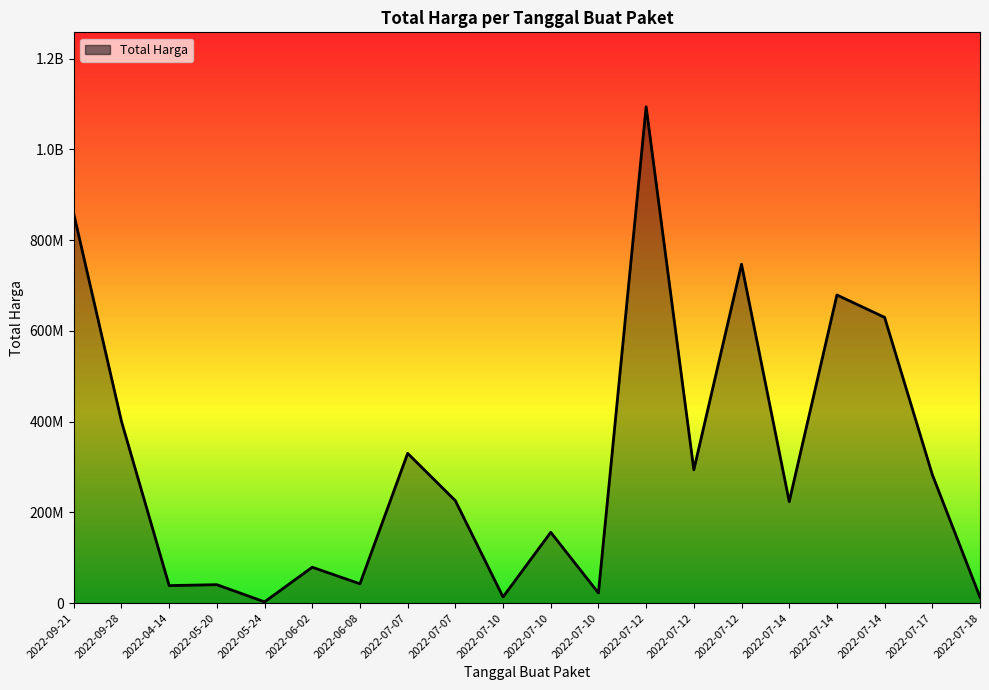

Reading right to left, list all the values displayed in this chart.

13022100	283140000	629728436	679016000	223629500	746805000	293741000	1093846000	22275000	155986000	13466500	225750000	330000000	42486000	79000000	2679000	40550000	38544000	400500000	857770500